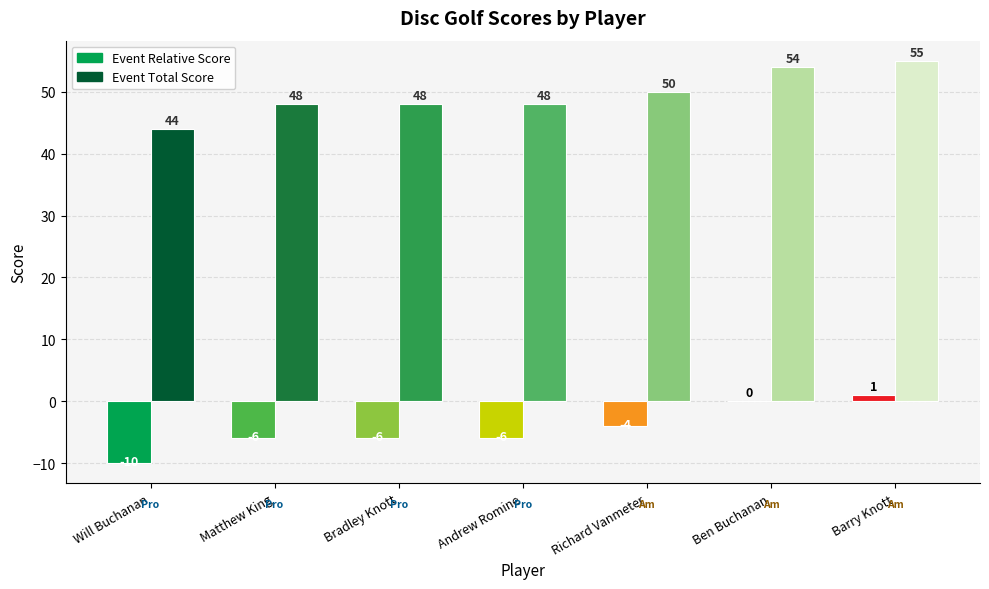

What is the sum of the event_total_score values at Richard Vanmeter and Andrew Romine?

98